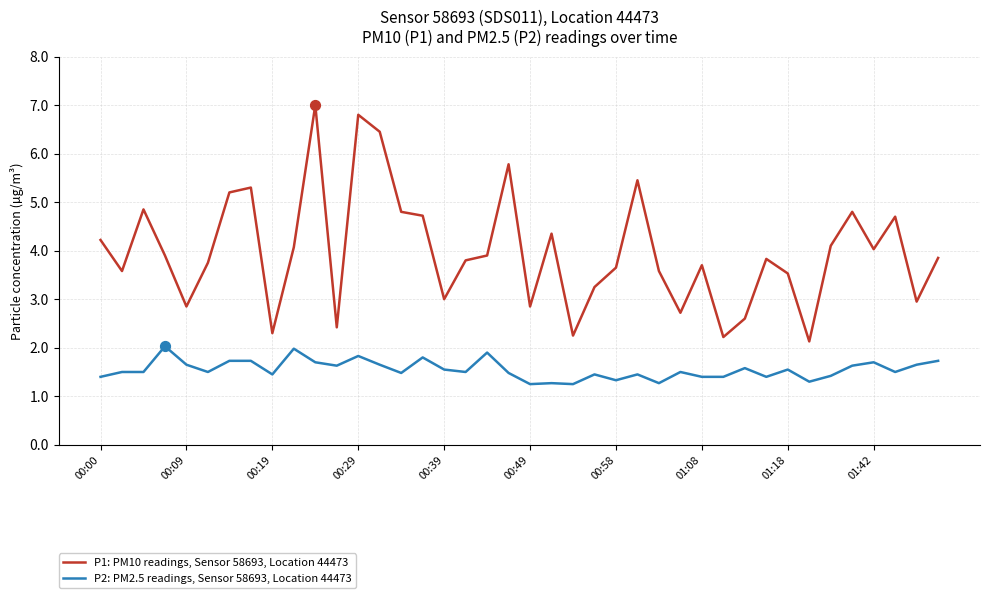

Which series has the largest range (max minus min)?

P1: PM10 readings, Sensor 58693, Location 44473